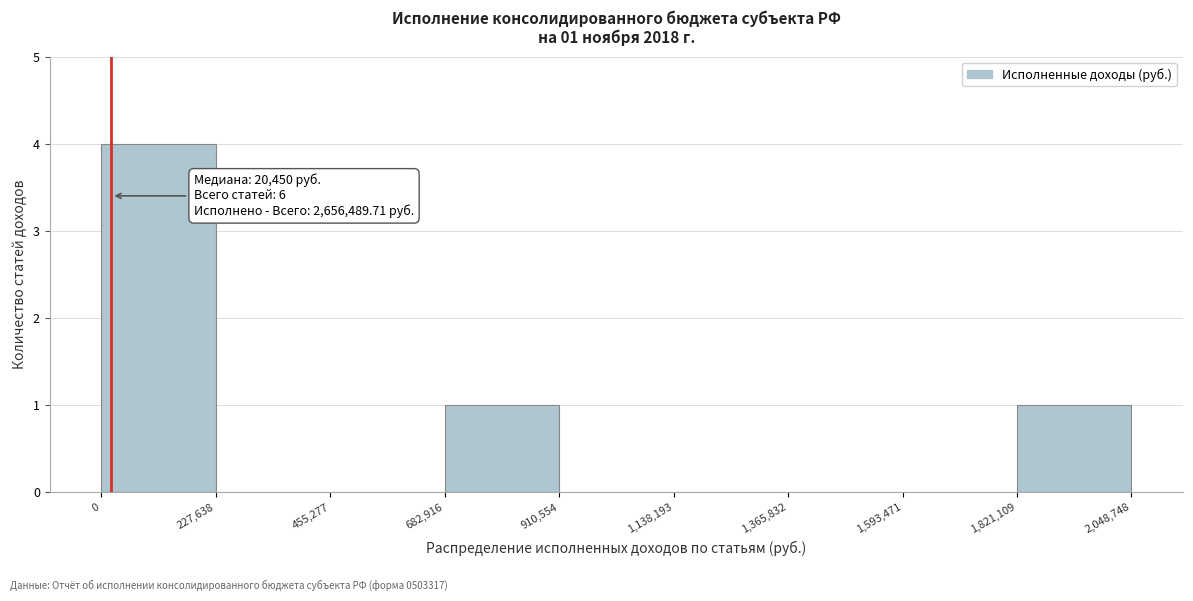

Over which range of the x-axis is the bar tallest?

0 to 227,638